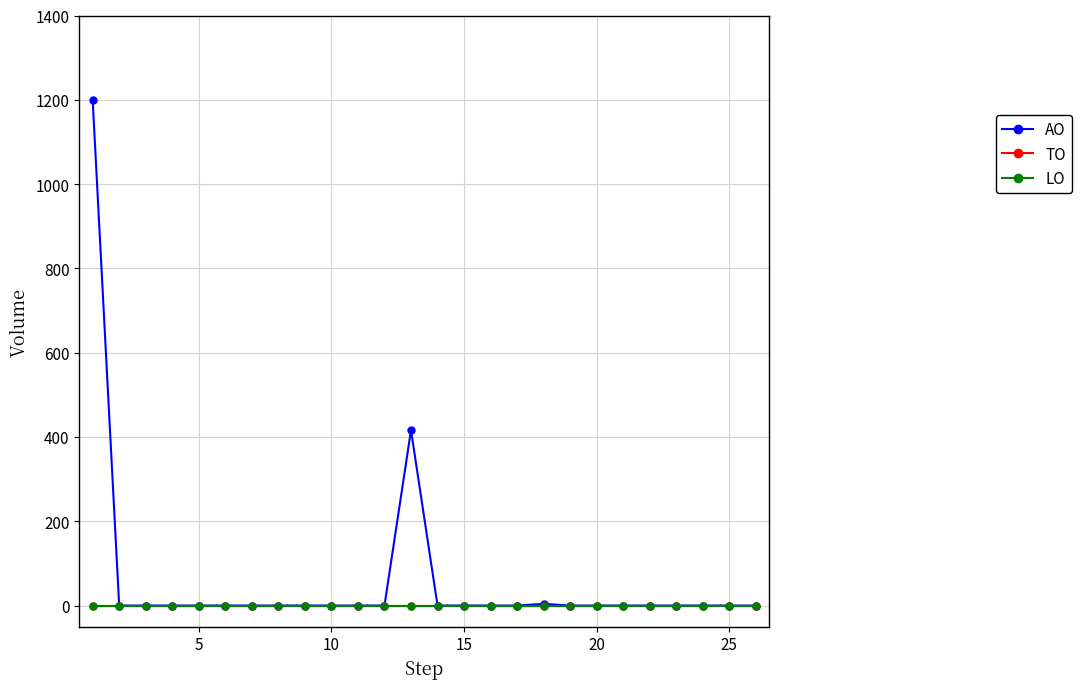

Reading left to right, extract all data points from this chart.

AO: 1200	0	0	0	0	0	0	0	0	0	0	0	416	0	0	0	0	4	0	0	0	0	0	0	0	0
TO: 0	0	0	0	0	0	0	0	0	0	0	0	0	0	0	0	0	0	0	0	0	0	0	0	0	0
LO: 0	0	0	0	0	0	0	0	0	0	0	0	0	0	0	0	0	0	0	0	0	0	0	0	0	0